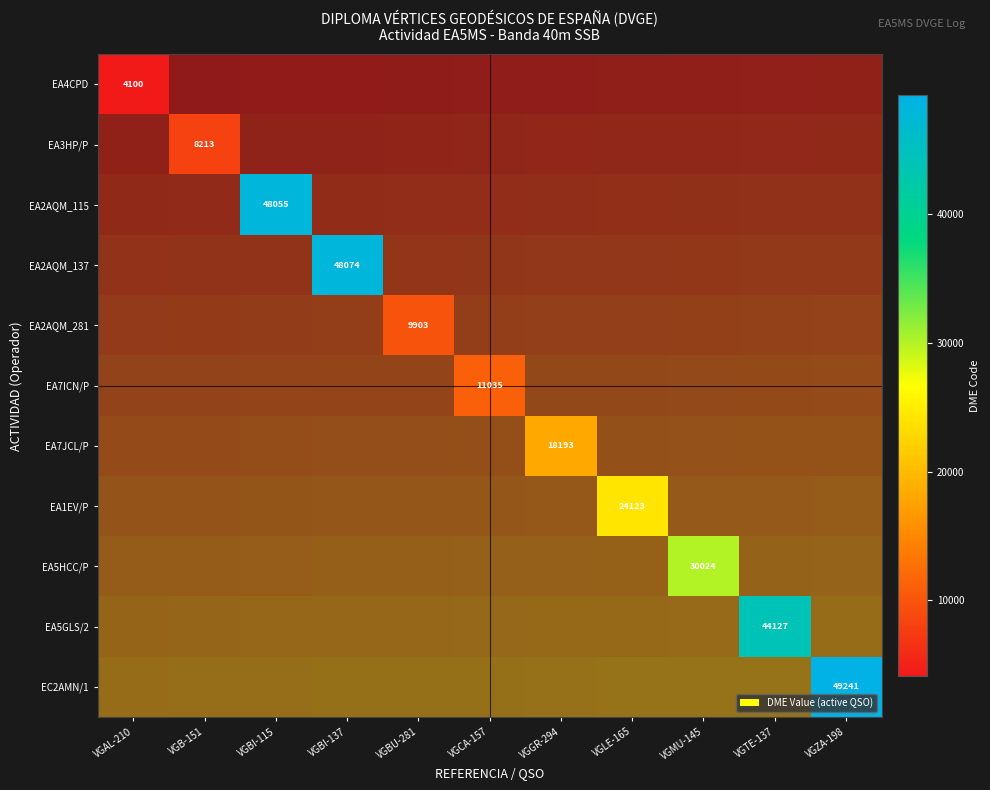

Which has a higher value, VGBU-281 or VGAL-210?

VGAL-210